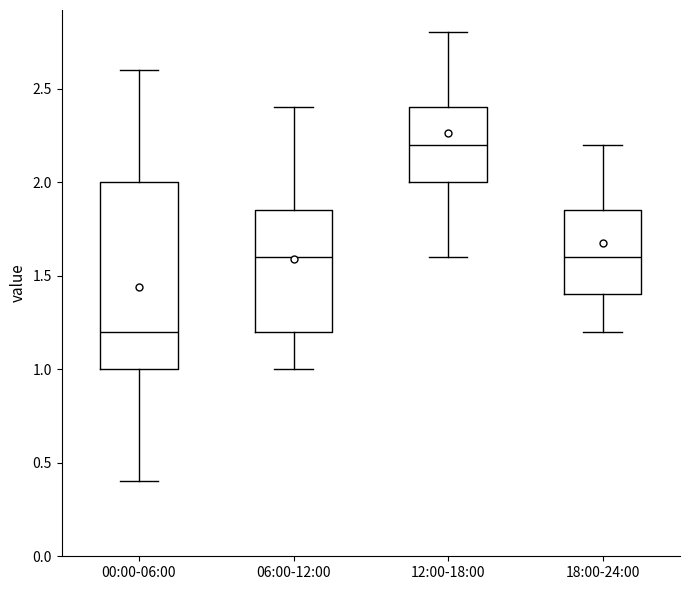

Reading left to right, read every box against the y-axis: the position of its median line, the range the box covers, and the ends of its whiskers. The values are not printed on the chart, so give them approximately, as read against the axis.

00:00-06:00: median 1.20, box 1.00 to 2.00, whiskers 0.40 to 2.60
06:00-12:00: median 1.60, box 1.20 to 1.85, whiskers 1.00 to 2.40
12:00-18:00: median 2.20, box 2.00 to 2.40, whiskers 1.60 to 2.80
18:00-24:00: median 1.60, box 1.40 to 1.85, whiskers 1.20 to 2.20